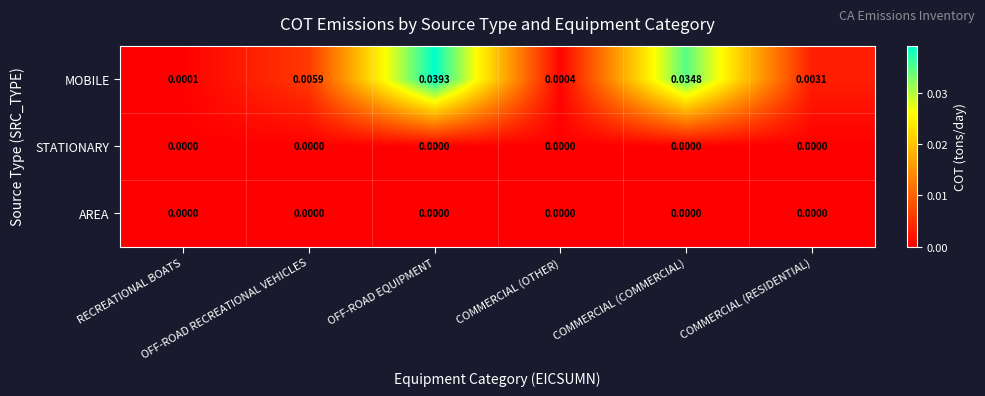

Which series has the largest range (max minus min)?

MOBILE